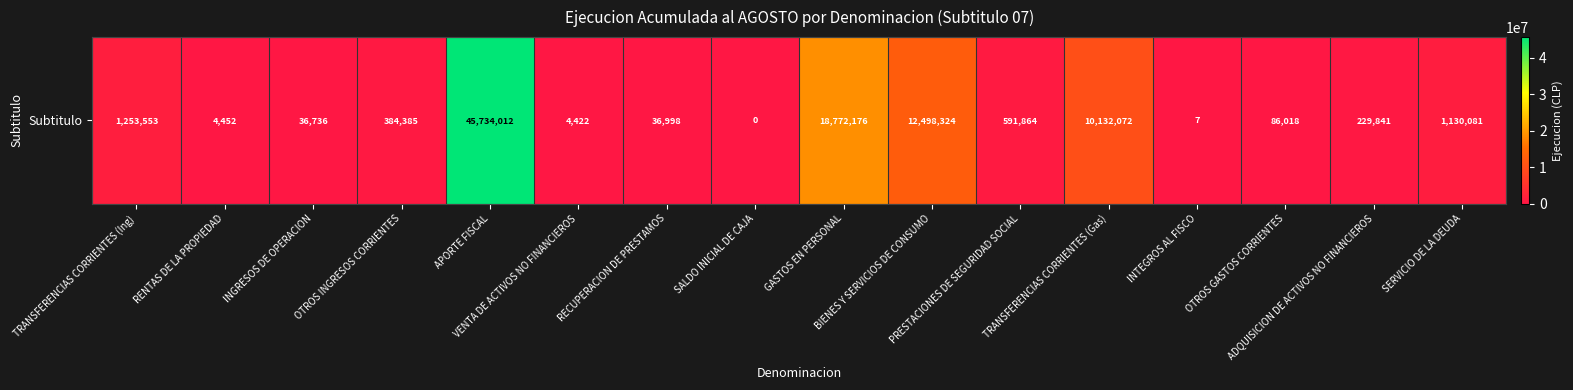

List the labels in order of value, smallest first.

SALDO INICIAL DE CAJA, INTEGROS AL FISCO, VENTA DE ACTIVOS NO FINANCIEROS, RENTAS DE LA PROPIEDAD, INGRESOS DE OPERACION, RECUPERACION DE PRESTAMOS, OTROS GASTOS CORRIENTES, ADQUISICION DE ACTIVOS NO FINANCIEROS, OTROS INGRESOS CORRIENTES, PRESTACIONES DE SEGURIDAD SOCIAL, SERVICIO DE LA DEUDA, TRANSFERENCIAS CORRIENTES (Ing), TRANSFERENCIAS CORRIENTES (Gas), BIENES Y SERVICIOS DE CONSUMO, GASTOS EN PERSONAL, APORTE FISCAL